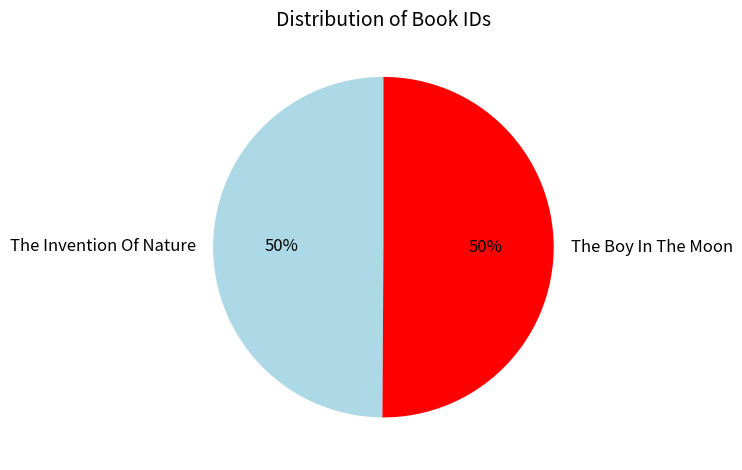

To the nearest percent, what portion does The Boy In The Moon represent?

50%